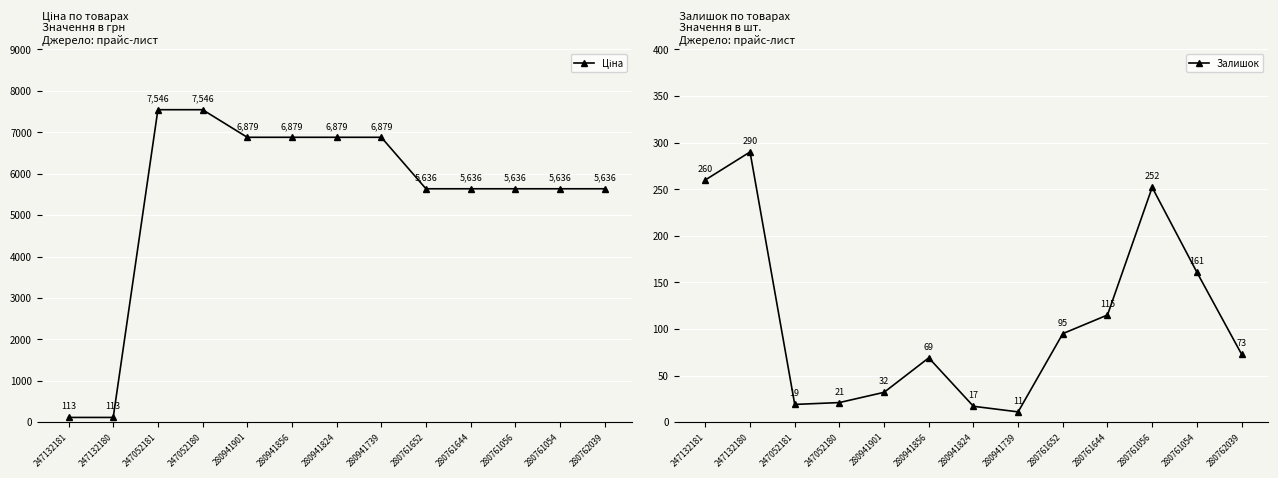

What is the lowest value of the Залишок series?

11